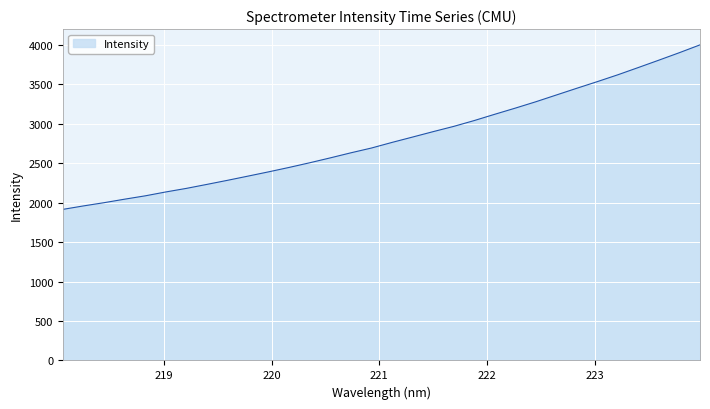

What is the smallest value displayed?

1913.8